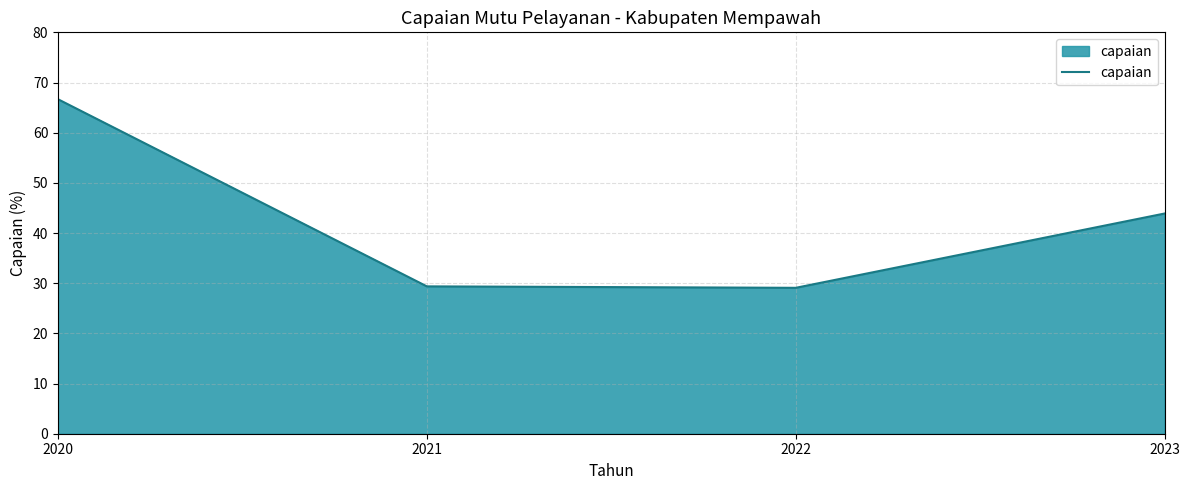

True or false: the data has more than 2 interior local peaks.

False